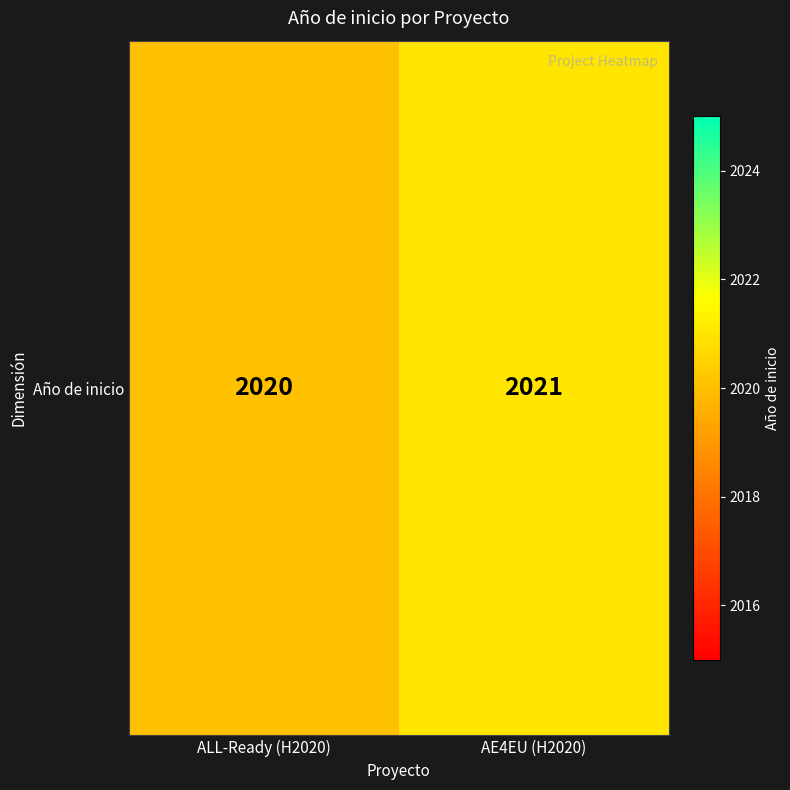

How many distinct data groups are displayed?

1